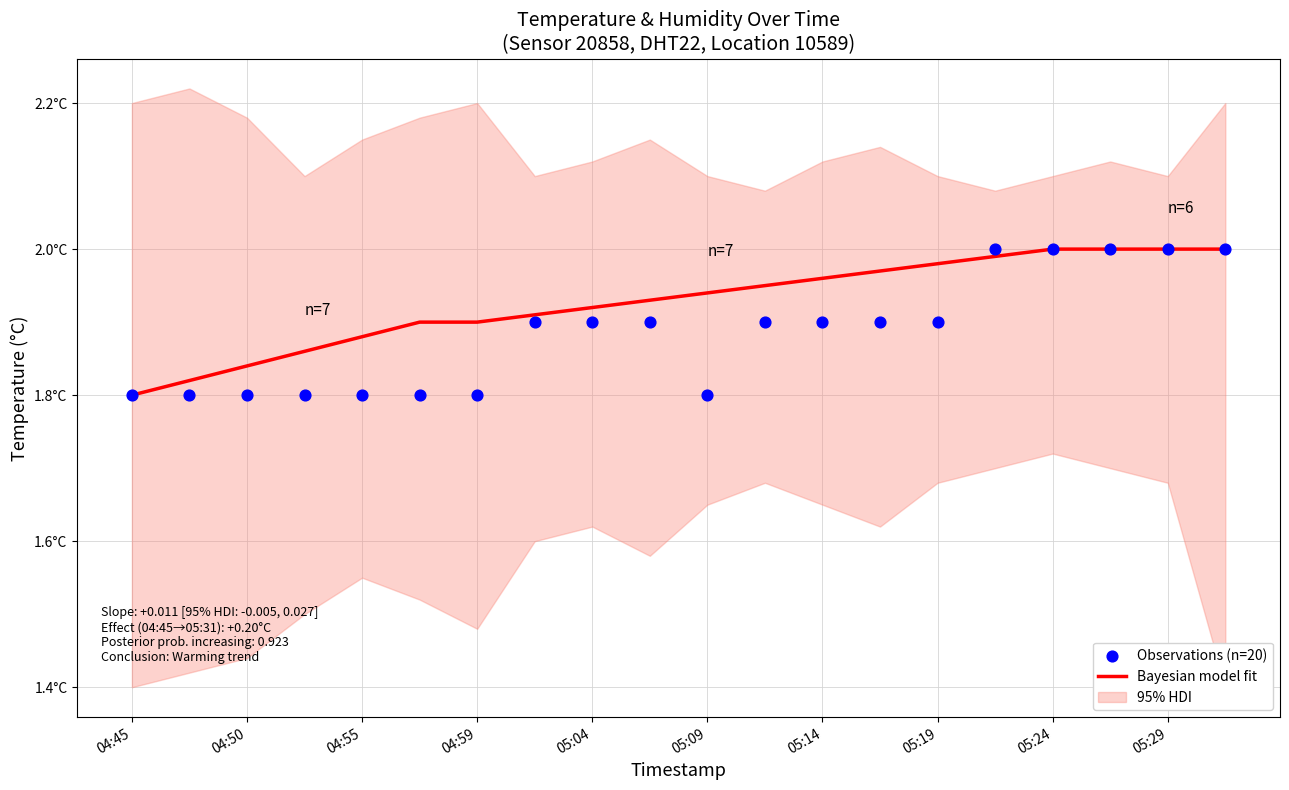

Which series has the largest total across all categories?

Bayesian model fit